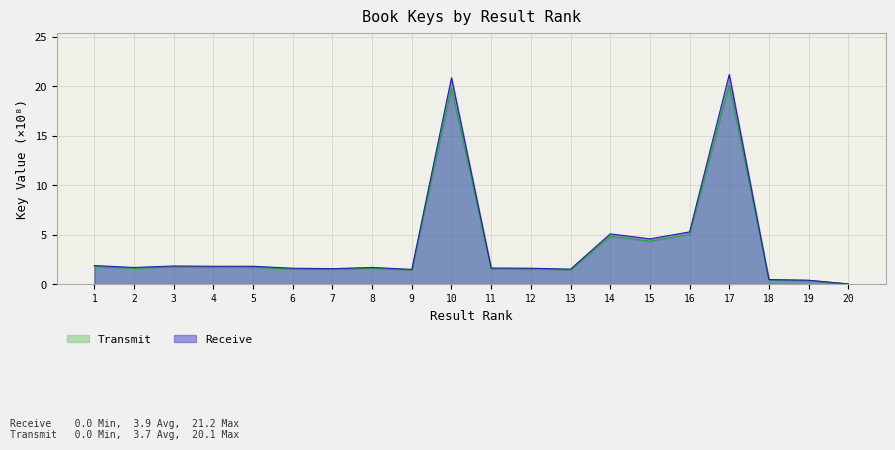

Where is Transmit nearest to the value 10?

16